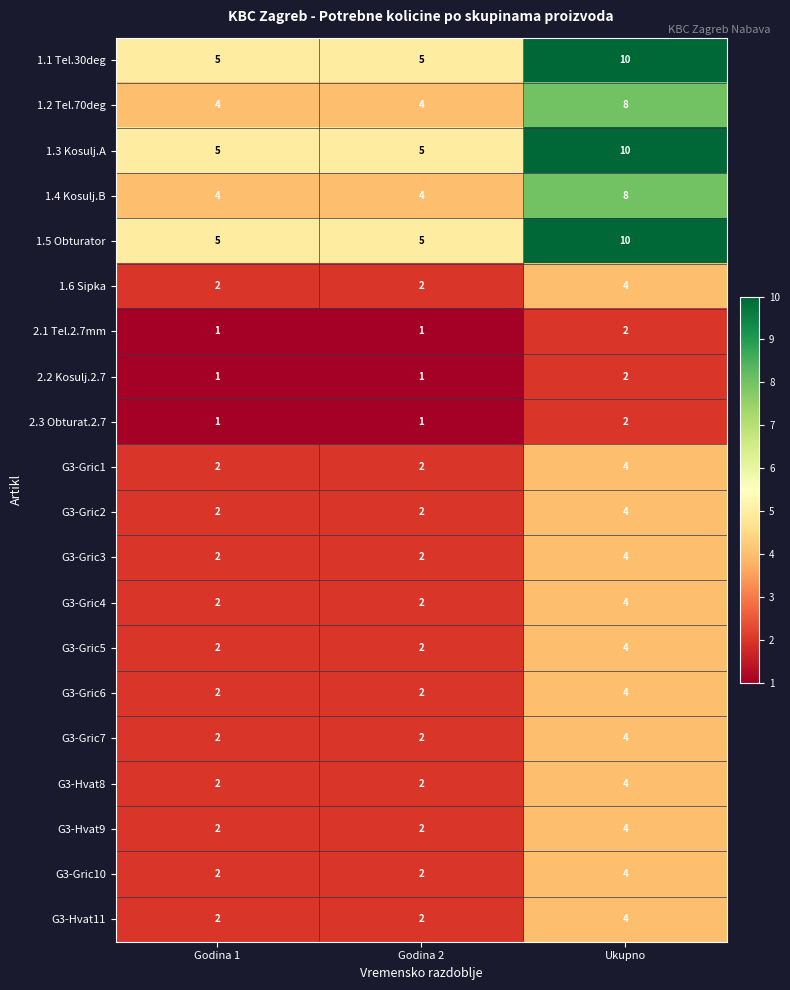

The value of 2.3 Obturat.2.7 at Godina 1 is 1. True or false?

True